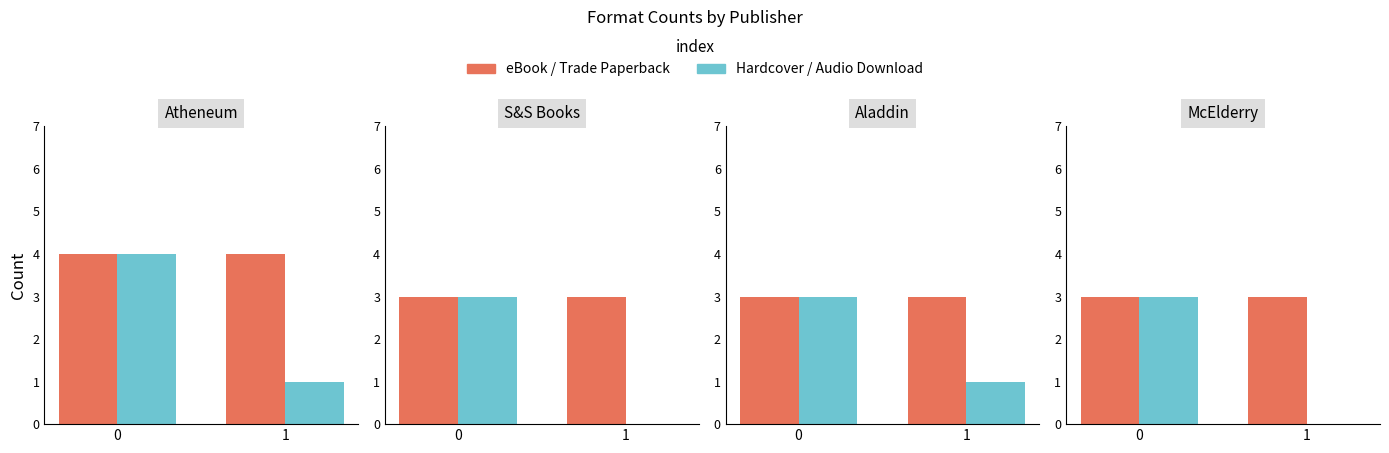

True or false: Hardcover / Audio has a value of 0 at 1.

True